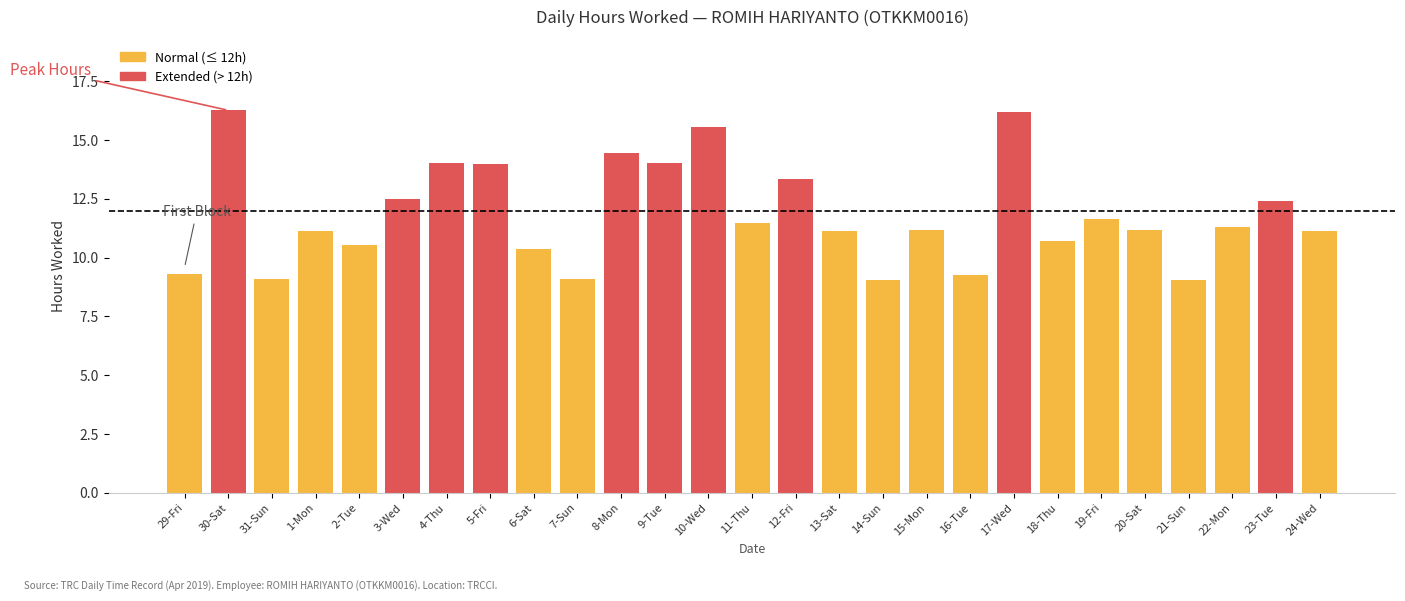

What is the maximum value shown in the chart?

16.3